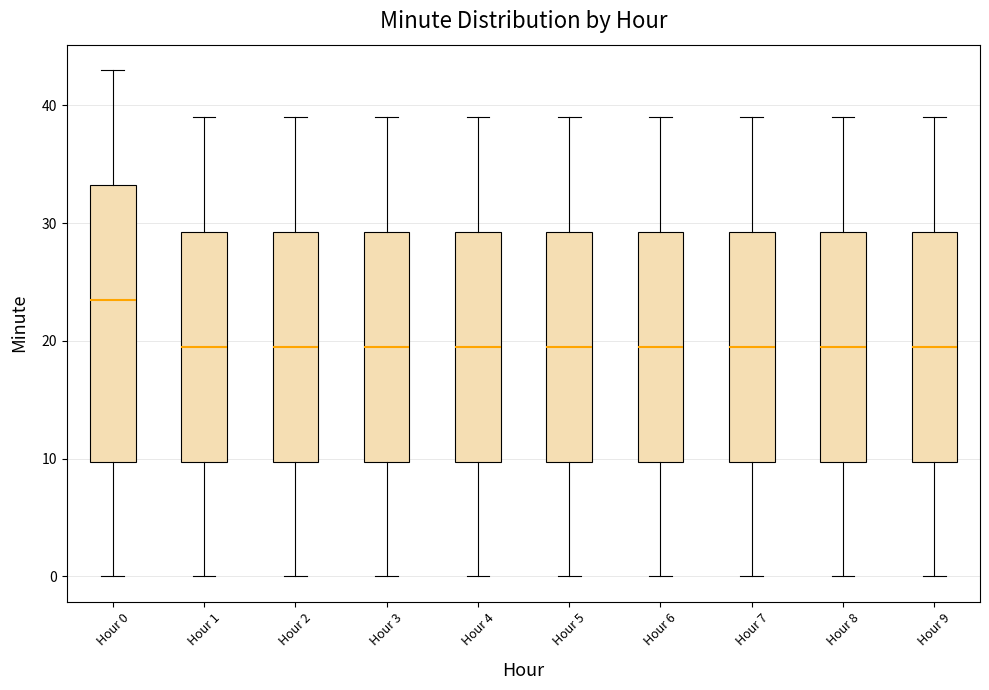

Reading left to right, read every box against the y-axis: the position of its median line, the range the box covers, and the ends of its whiskers. The values are not printed on the chart, so give them approximately, as read against the axis.

Hour 0: median 24, box 10 to 33, whiskers 0 to 43
Hour 1: median 20, box 10 to 29, whiskers 0 to 39
Hour 2: median 20, box 10 to 29, whiskers 0 to 39
Hour 3: median 20, box 10 to 29, whiskers 0 to 39
Hour 4: median 20, box 10 to 29, whiskers 0 to 39
Hour 5: median 20, box 10 to 29, whiskers 0 to 39
Hour 6: median 20, box 10 to 29, whiskers 0 to 39
Hour 7: median 20, box 10 to 29, whiskers 0 to 39
Hour 8: median 20, box 10 to 29, whiskers 0 to 39
Hour 9: median 20, box 10 to 29, whiskers 0 to 39